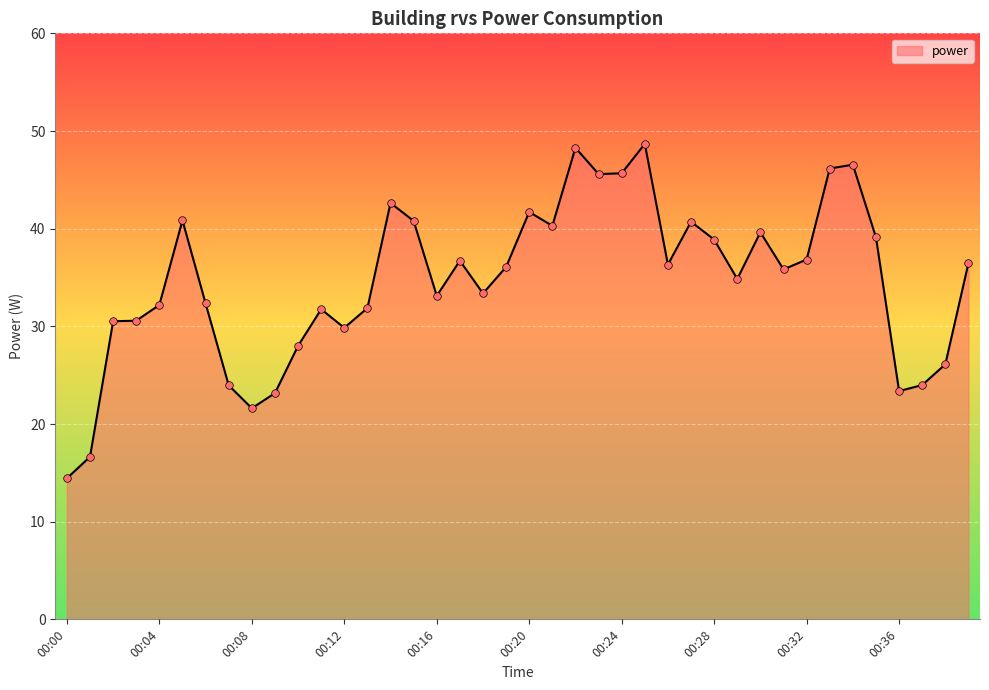

What is the greatest value displayed?

48.7